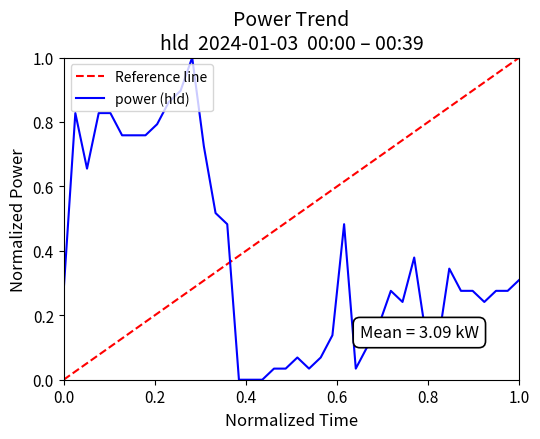

What is the highest value of the power (hld) series?

1.0